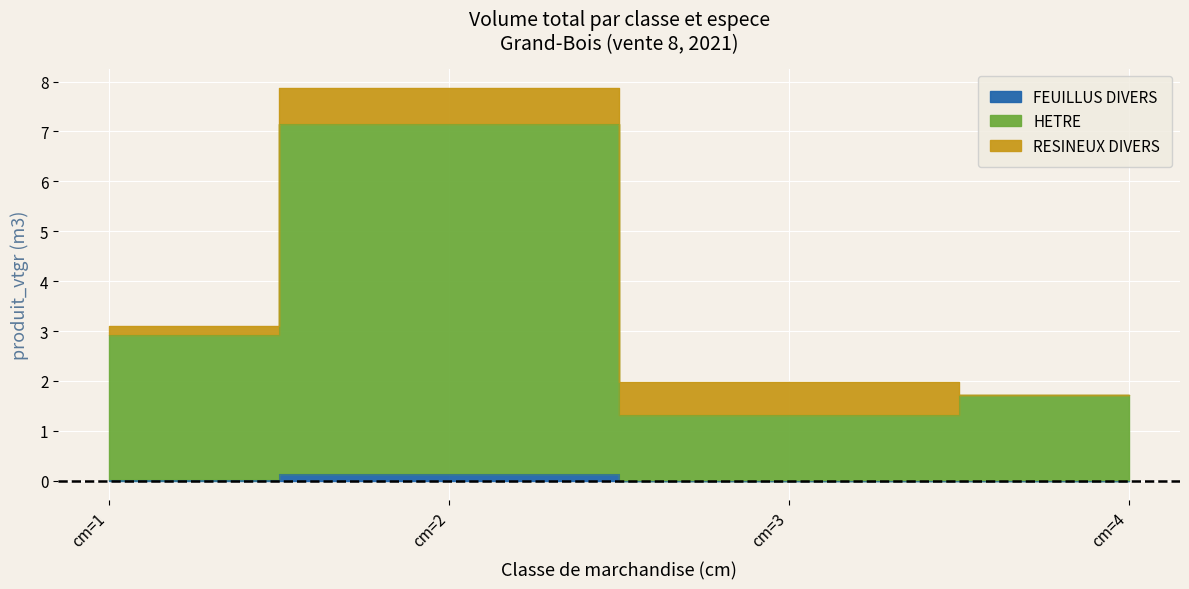

How many categories are shown in the chart?

4